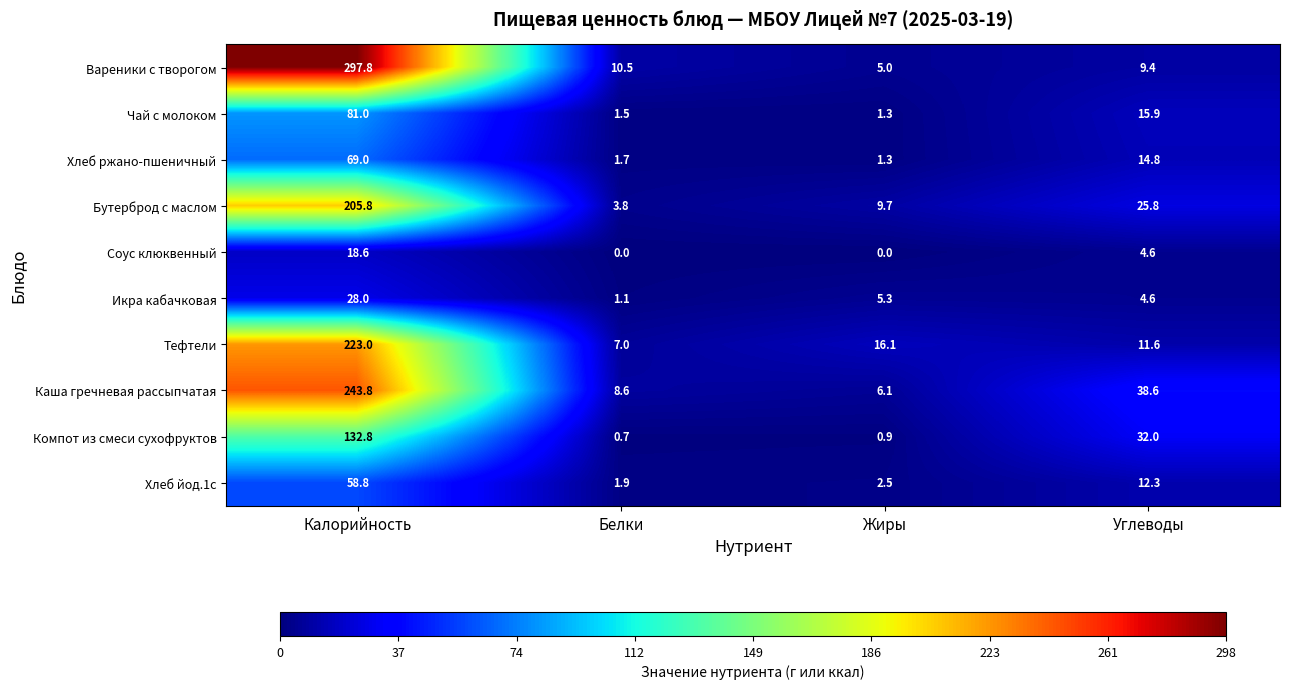

List the series in order of their peak value, highest first.

Вареники с творогом, Каша гречневая рассыпчатая, Тефтели, Бутерброд с маслом, Компот из смеси сухофруктов, Чай с молоком, Хлеб ржано-пшеничный, Хлеб йод.1с, Икра кабачковая, Соус клюквенный